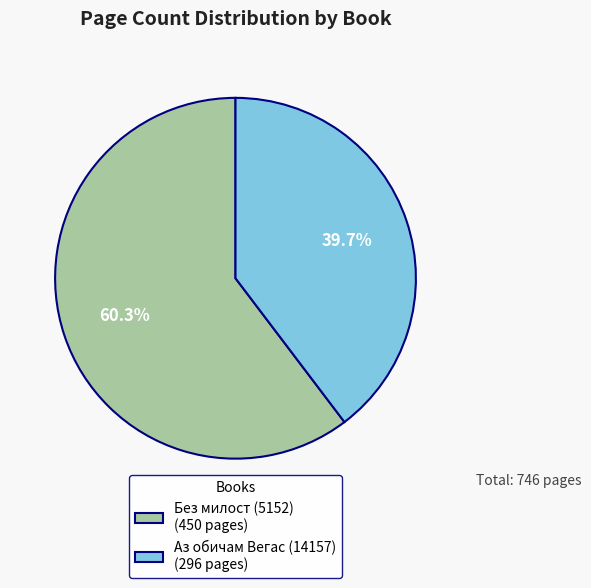

What is the total percentage of Аз обичам Вегас (14157) and Без милост (5152)?

100.0%